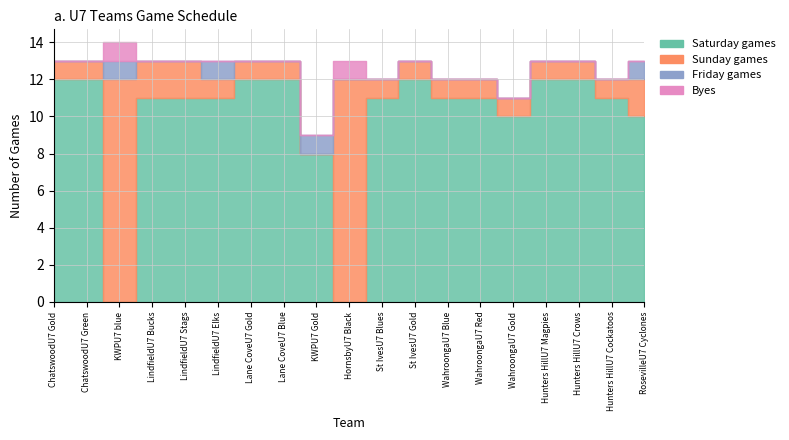

At which label does Saturday games first exceed 11?

ChatswoodU7 Gold